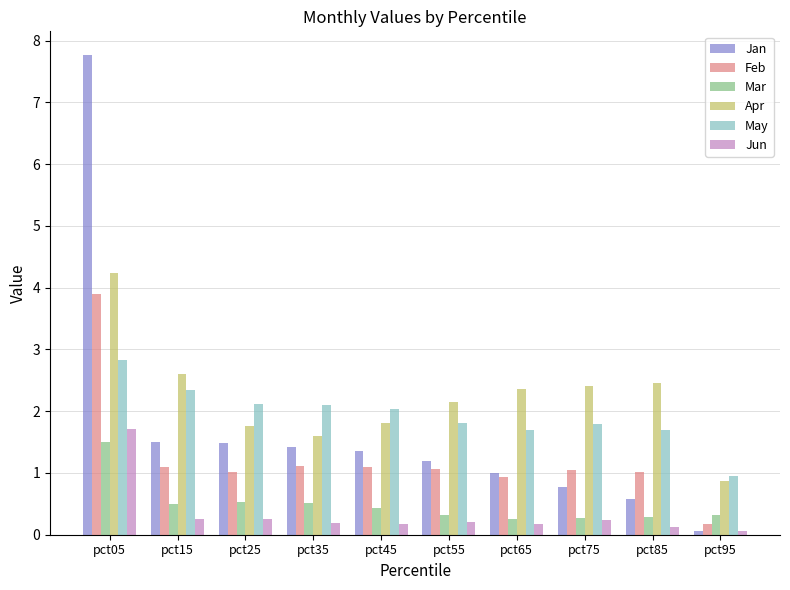

Are the bars grouped side by side (vs. stacked)?

Yes